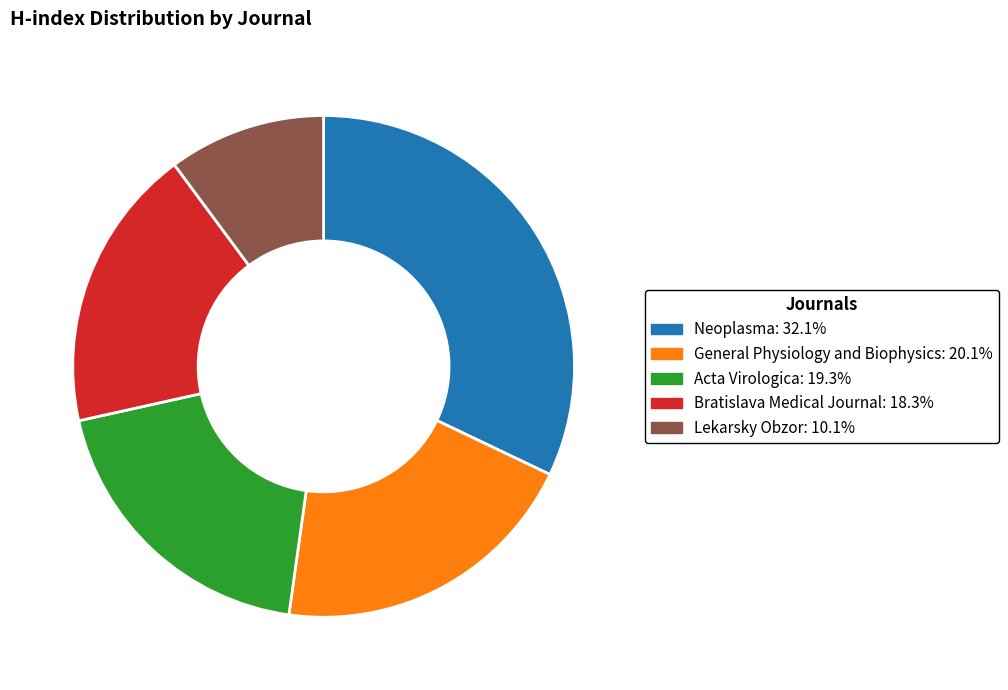

Is the sum of Bratislava Medical Journal: 18.3% and Neoplasma: 32.1% greater than half?

Yes